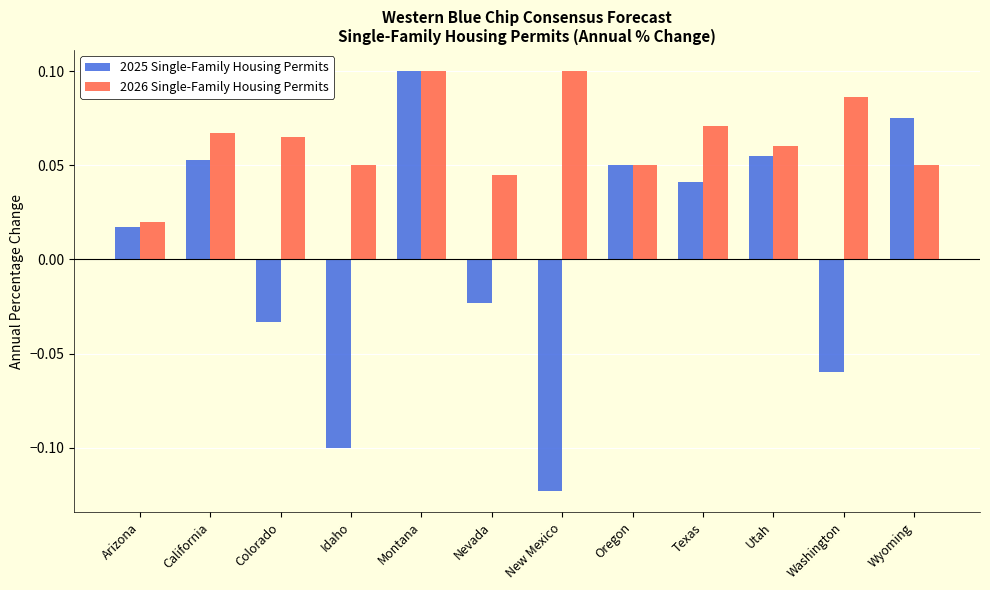

What is the label of the 11th bar from the left?

Washington